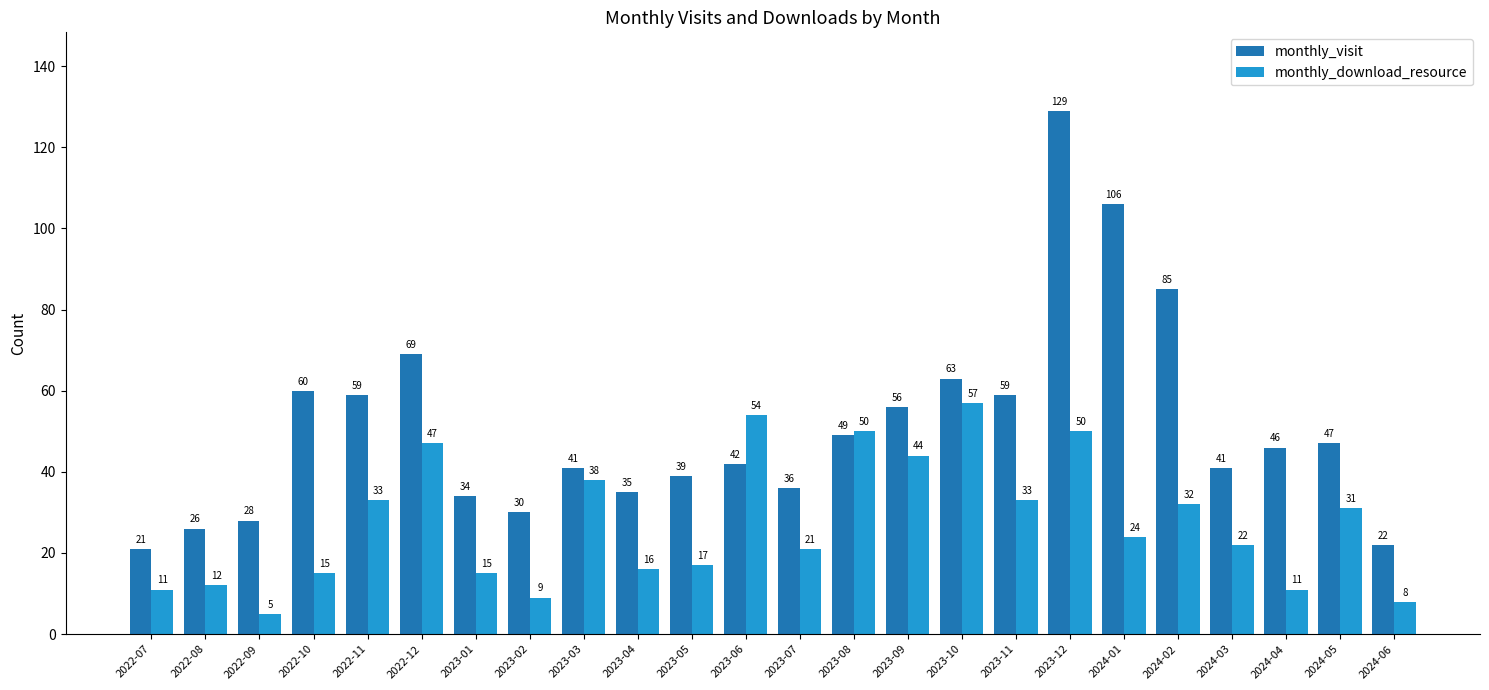

How many groups of bars are there?

24